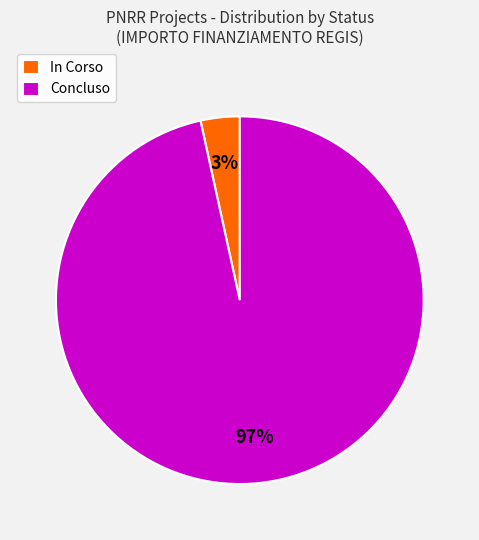

True or false: Concluso accounts for 36% of the total.

False